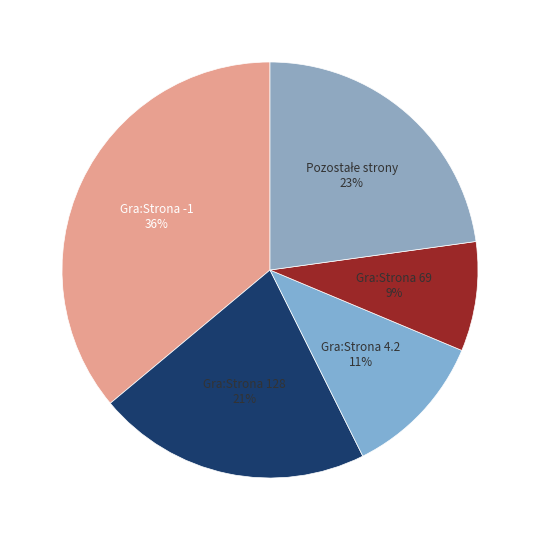

Between Gra:Strona 4.2 and Gra:Strona 128, which is larger?

Gra:Strona 128